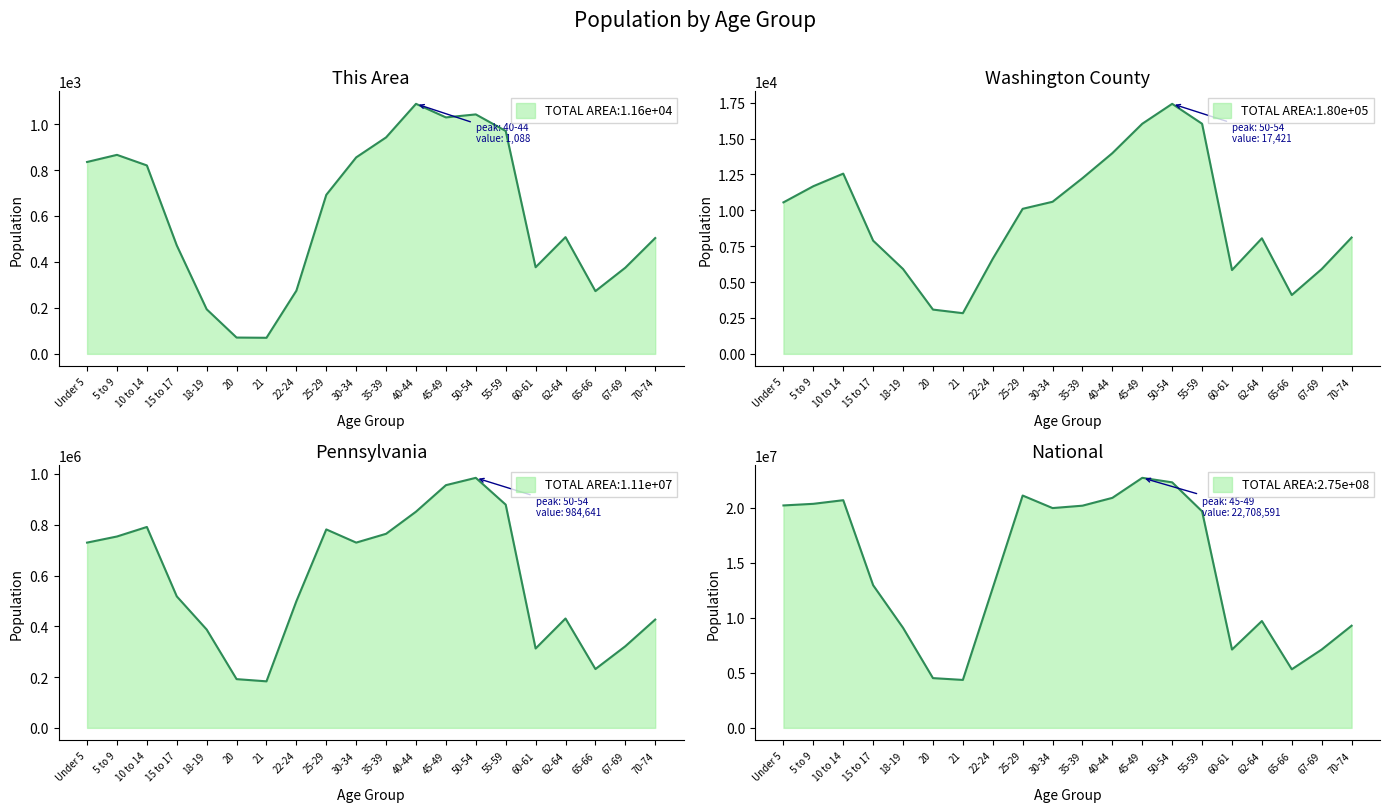

What is the difference between the maximum and second lowest values in the Pennsylvania series?

792699